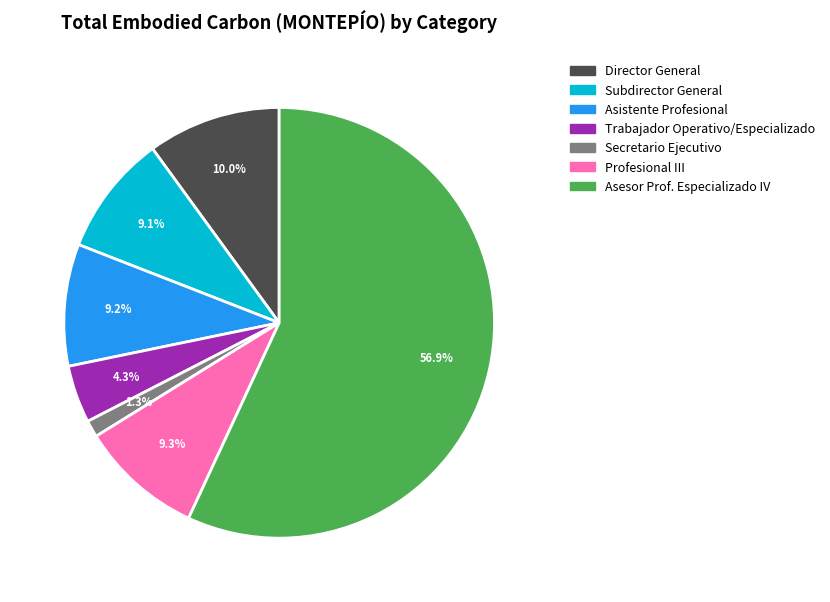

Is there a majority slice in this chart?

Yes